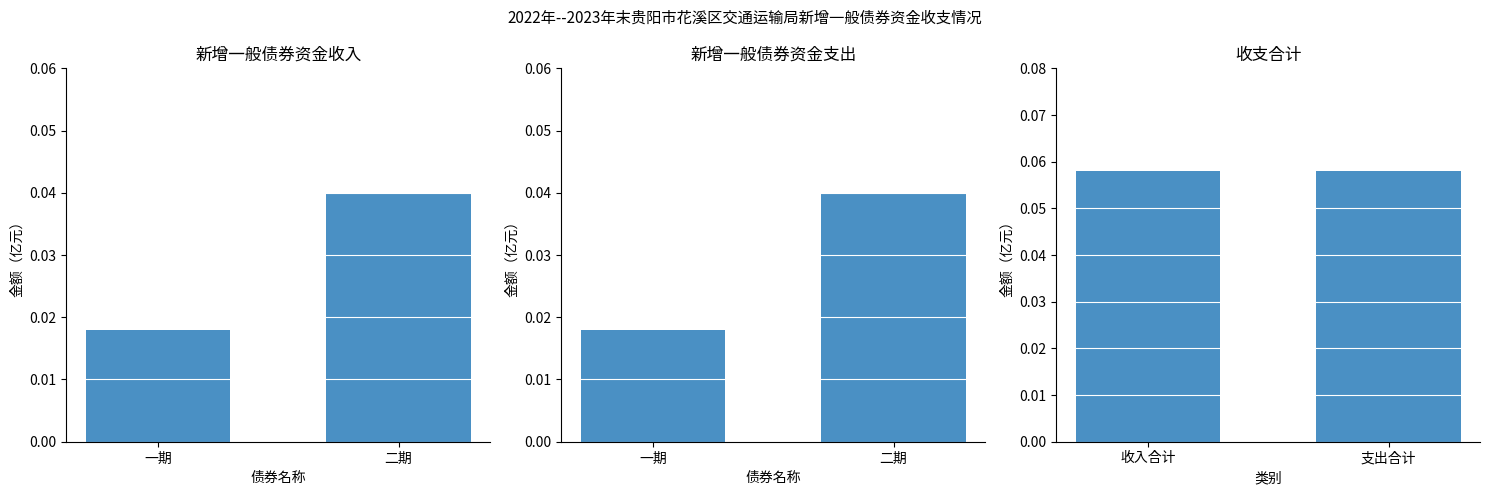

How many data points does each series have?

2